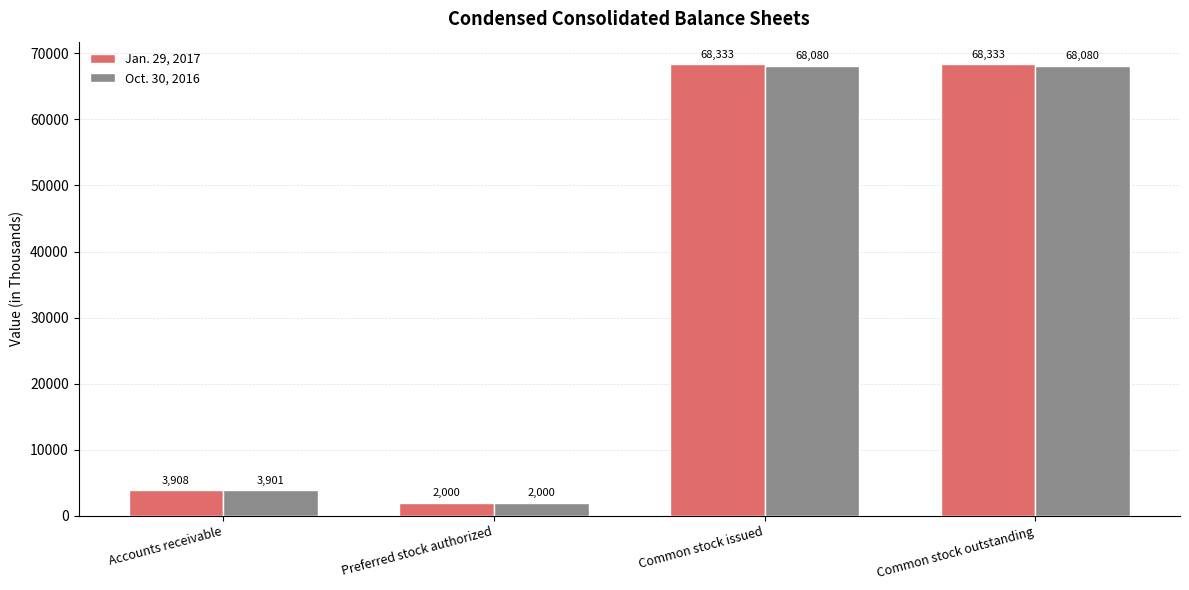

Reading left to right, what are all the values shown in this chart?

Jan. 29, 2017: Accounts receivable=3908	Preferred stock authorized=2000	Common stock issued=68333	Common stock outstanding=68333
Oct. 30, 2016: Accounts receivable=3901	Preferred stock authorized=2000	Common stock issued=68080	Common stock outstanding=68080